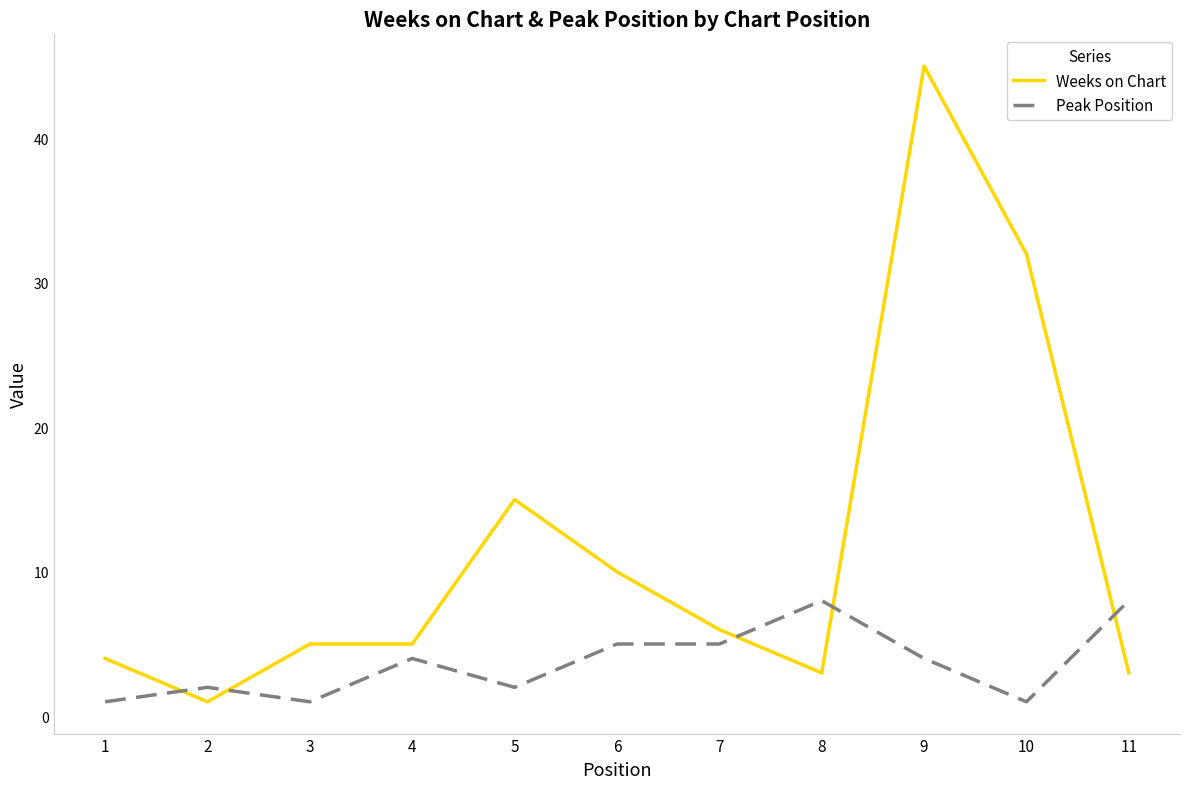

Does the chart display data point markers on the line(s)?

No